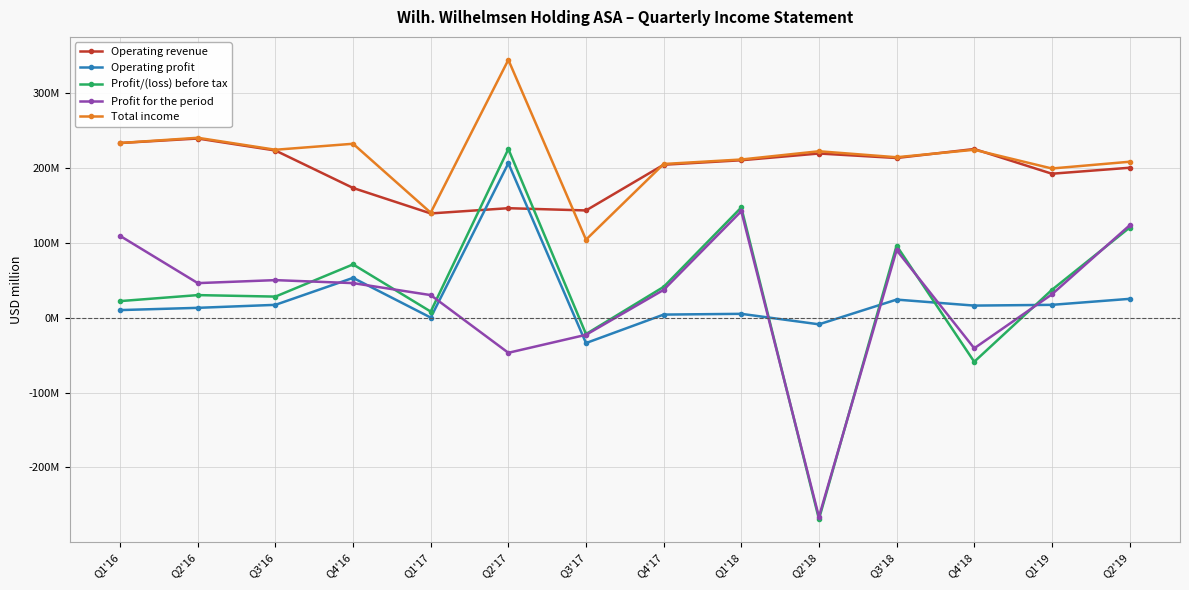

Reading right to left, transcribe all the data shown in this chart.

Operating revenue: 200	192	225	213	219	210	204	143	146	139	173	223	239	233
Operating profit: 25	17	16	24	-9	5	4	-34	206	0	53	17	13	10
Profit/(loss) before tax: 120	37	-59	96	-269	147	41	-22	225	8	71	28	30	22
Profit for the period: 123	31	-41	90	-266	142	37	-23	-47	30	46	50	46	109
Total income: 208	199	224	214	222	211	205	104	344	140	232	224	240	233